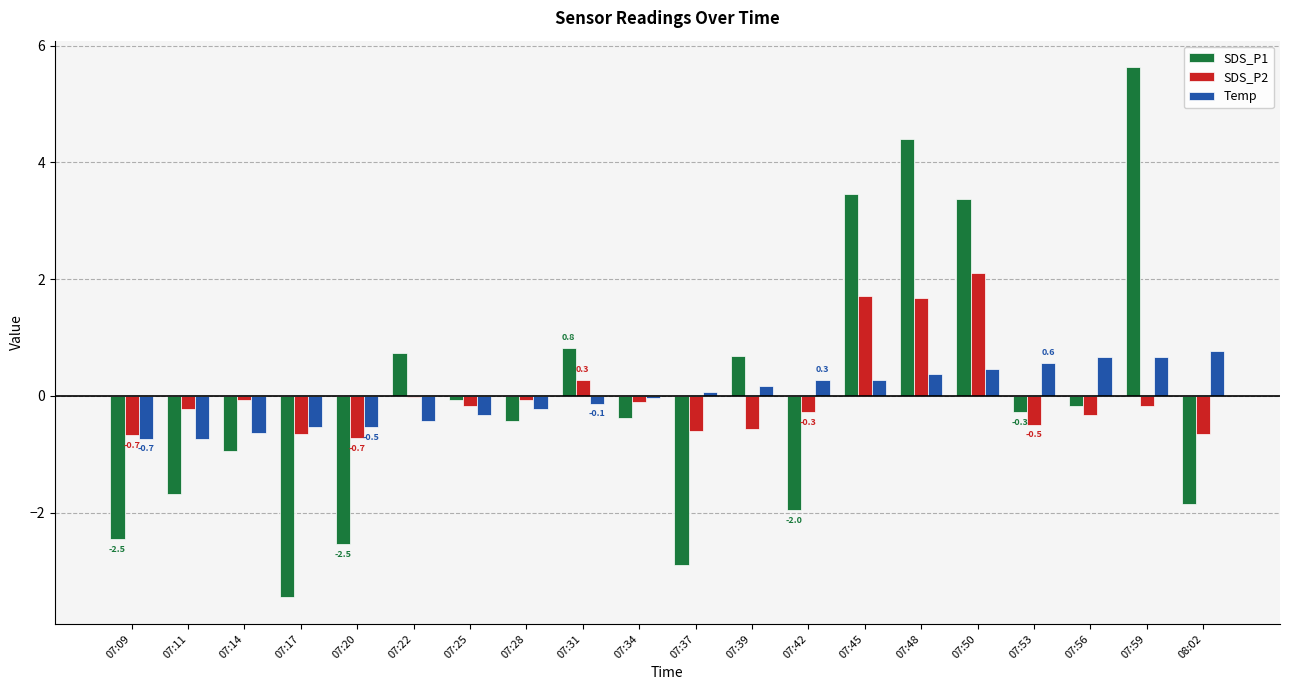

What are all the series names shown in the legend?

SDS_P1, SDS_P2, Temp